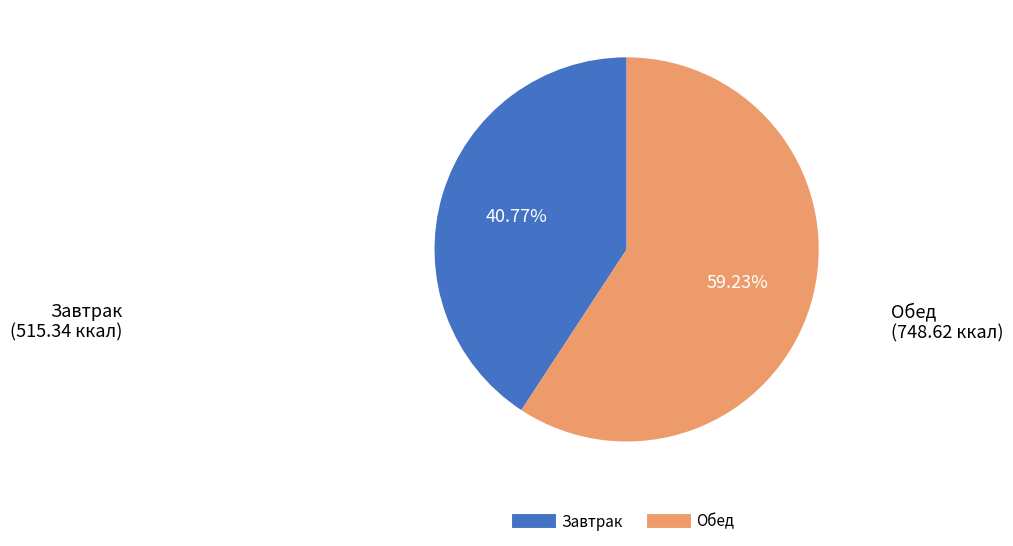

To the nearest percent, what portion does Завтрак represent?

41%